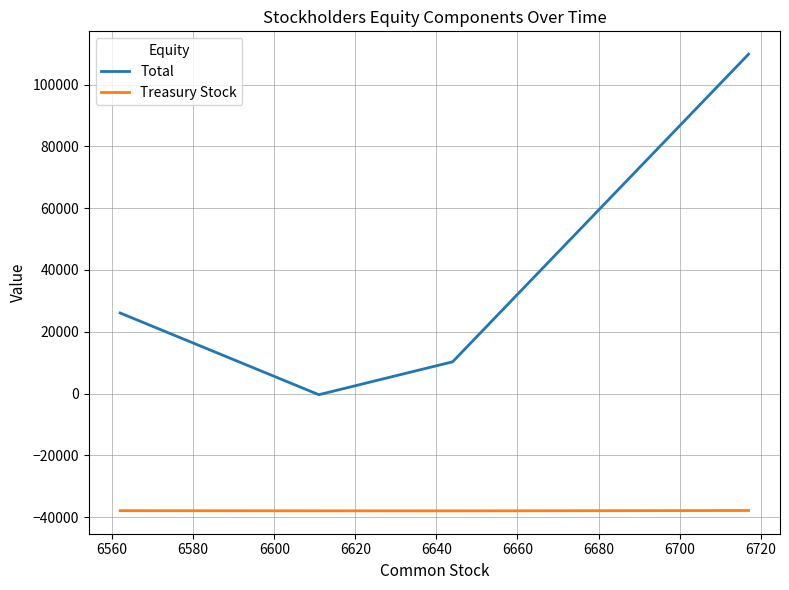

Rank the series by their average value, from lowest to highest.

Treasury Stock, Total